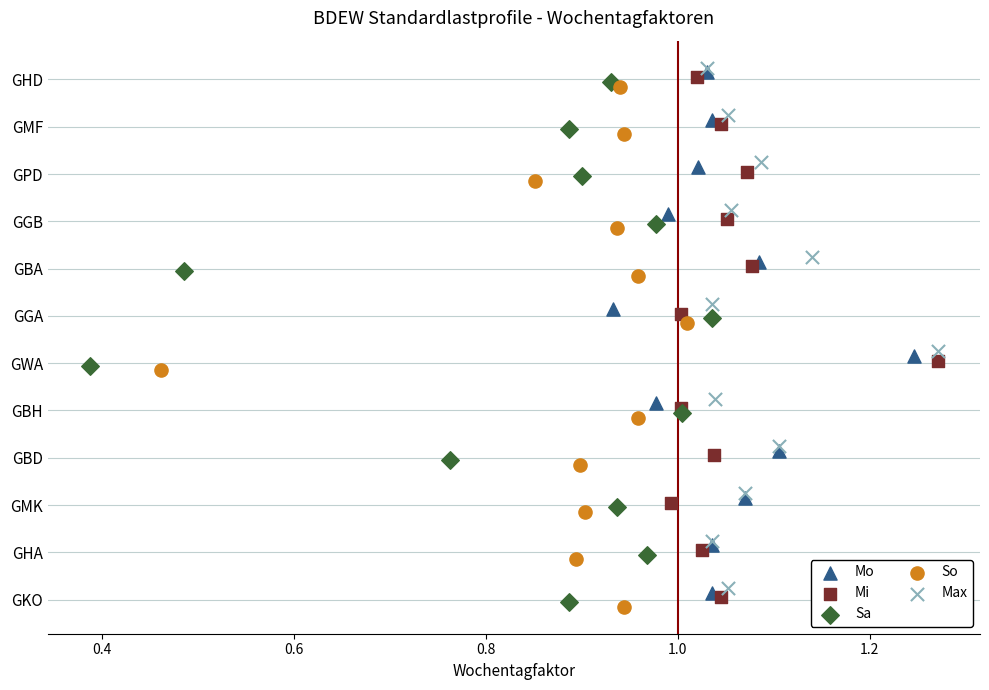

What are all the series names shown in the legend?

Mo, Mi, Sa, So, Max